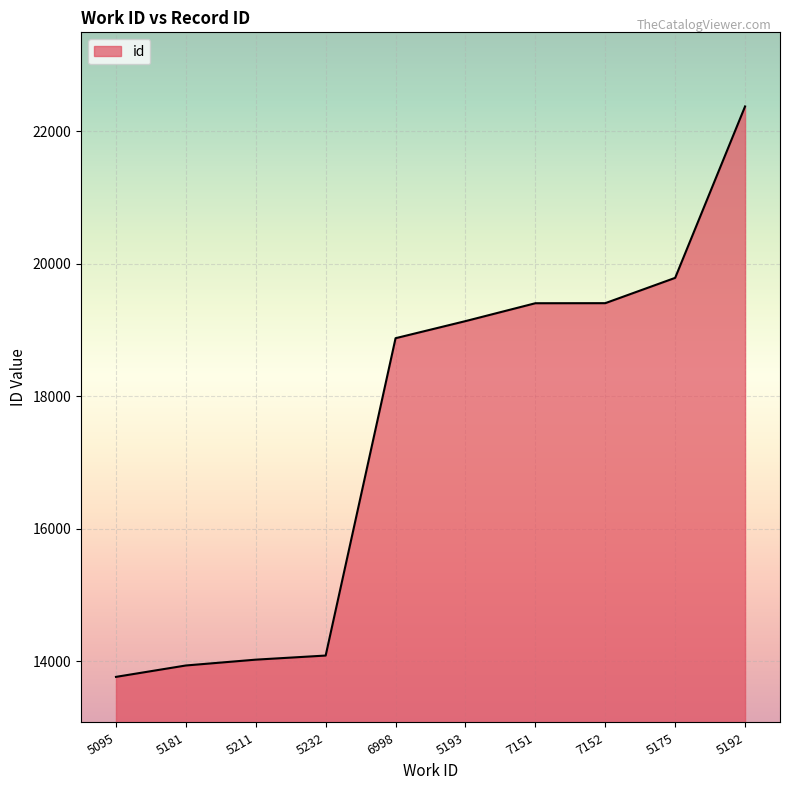

What is the average value?

17482